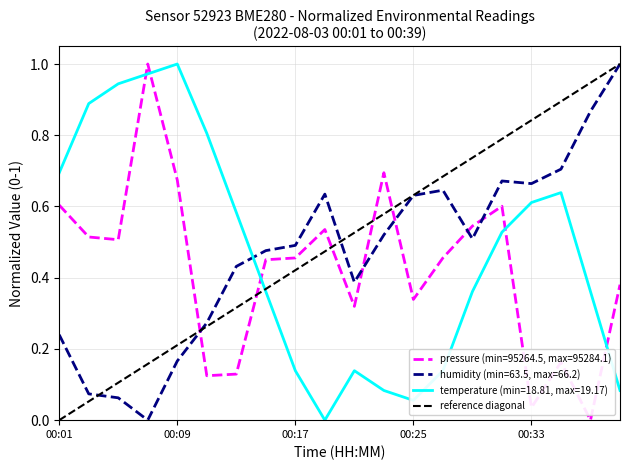

Is this an area chart (filled region under the line)?

No